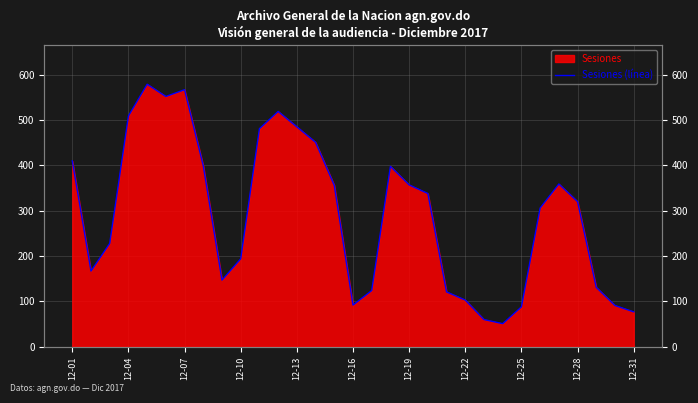

Read the value at 12-31, to the nearest 50.

100